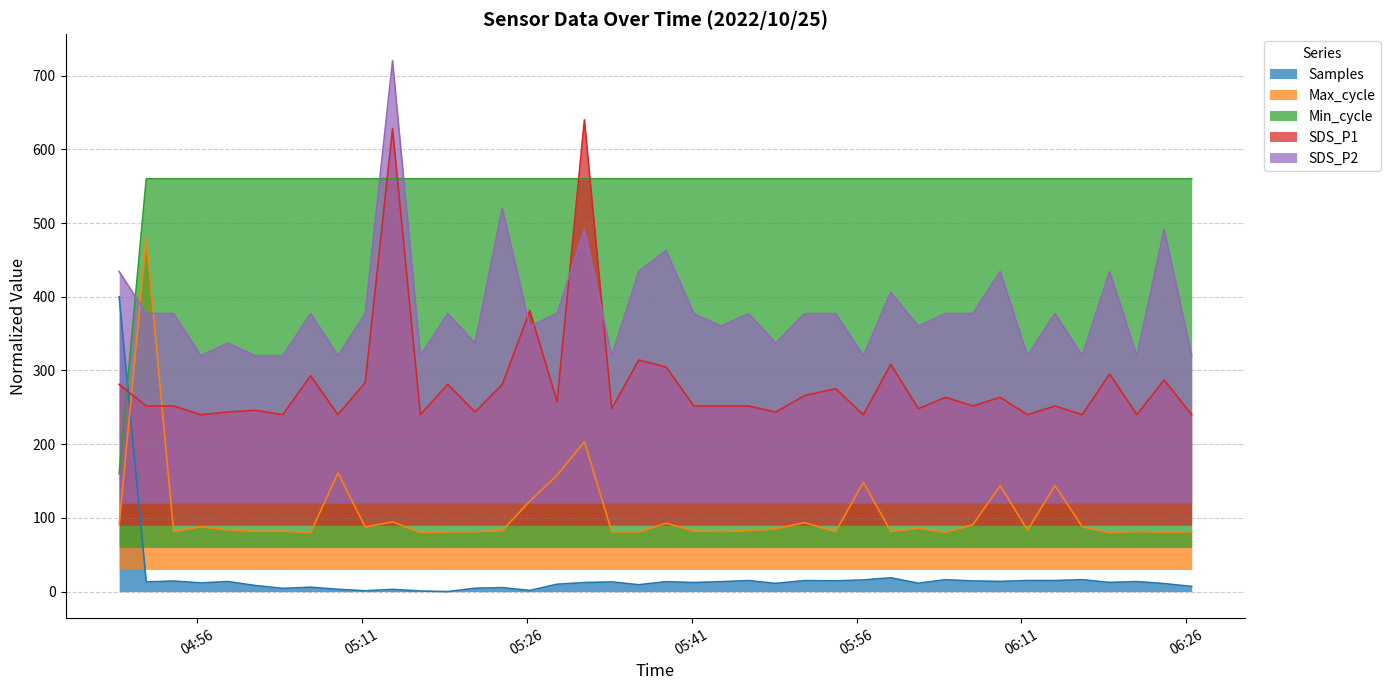

What is the total value across all series at 2022/10/25 06:26:29?

1208.2